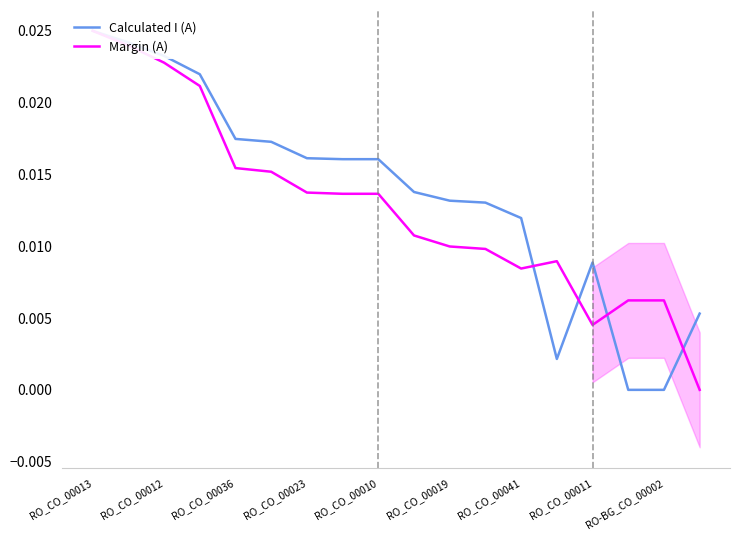

Count the number of categories in the chart.

18